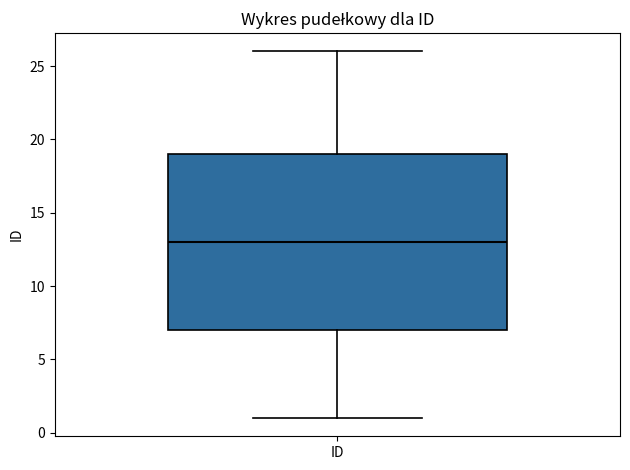

Transcribe this box plot: give where the median line is, the range the box spans, and where the two whiskers end, as read against the y-axis. The values are not printed on the chart, so give them approximately, as read against the axis.

median 13, box 7 to 19, whiskers 1 to 26